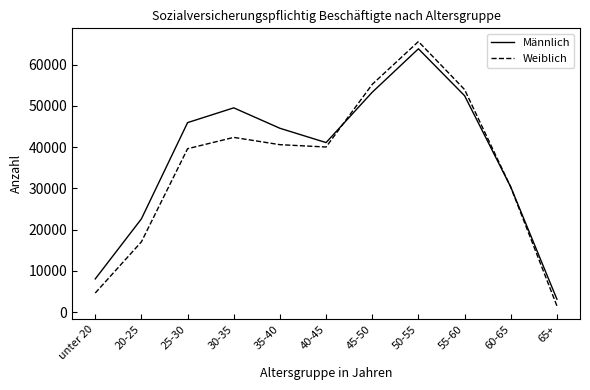

How many lines are shown in the chart?

2